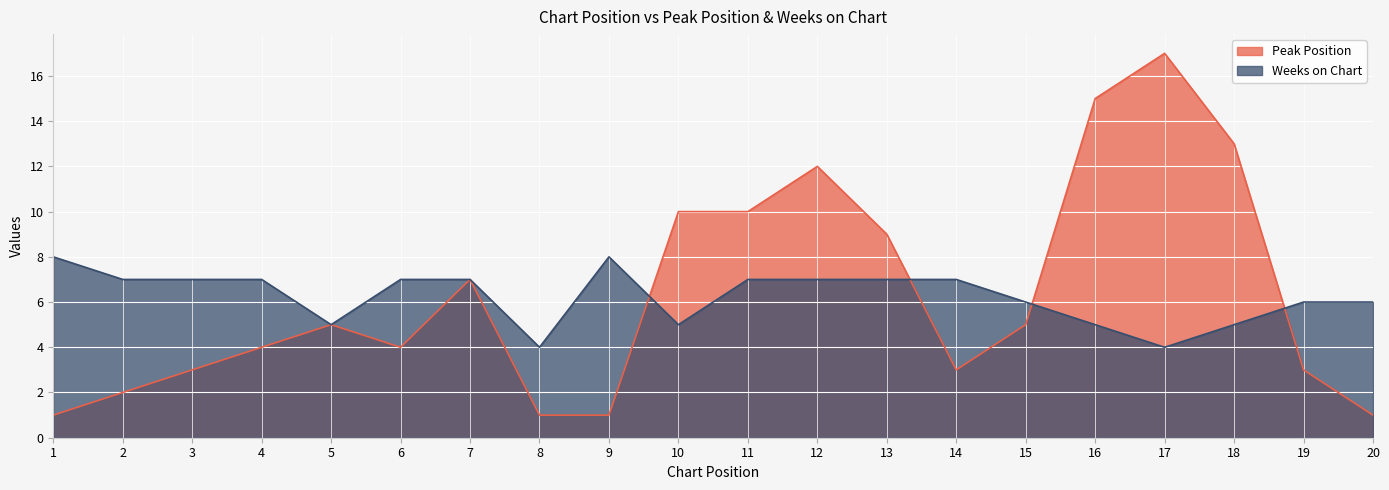

In Peak Position, how many points are higher than both neighbors (excluding endpoints)?

4